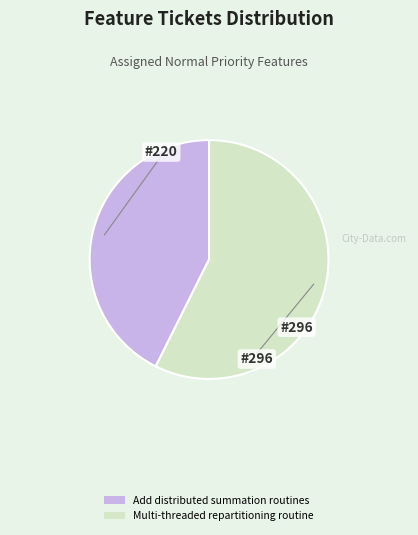

What is the ratio of the value at Multi-threaded repartitioning routine to the value at Add distributed summation routines?

1.3